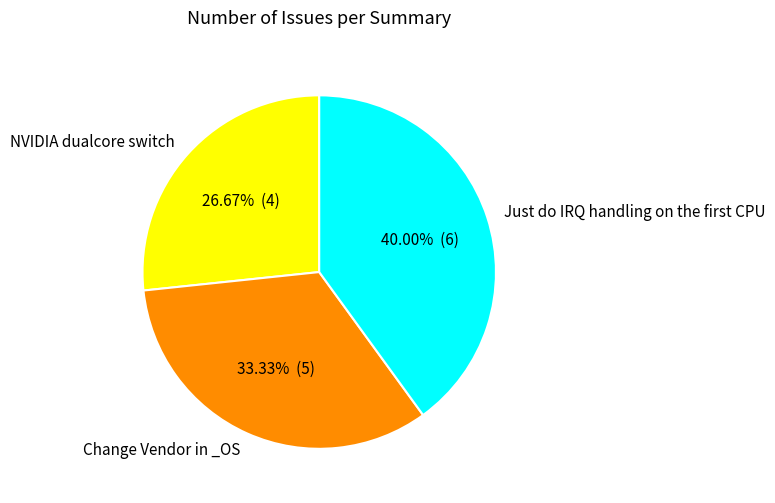

Which category has the smallest portion of the pie?

NVIDIA dualcore switch